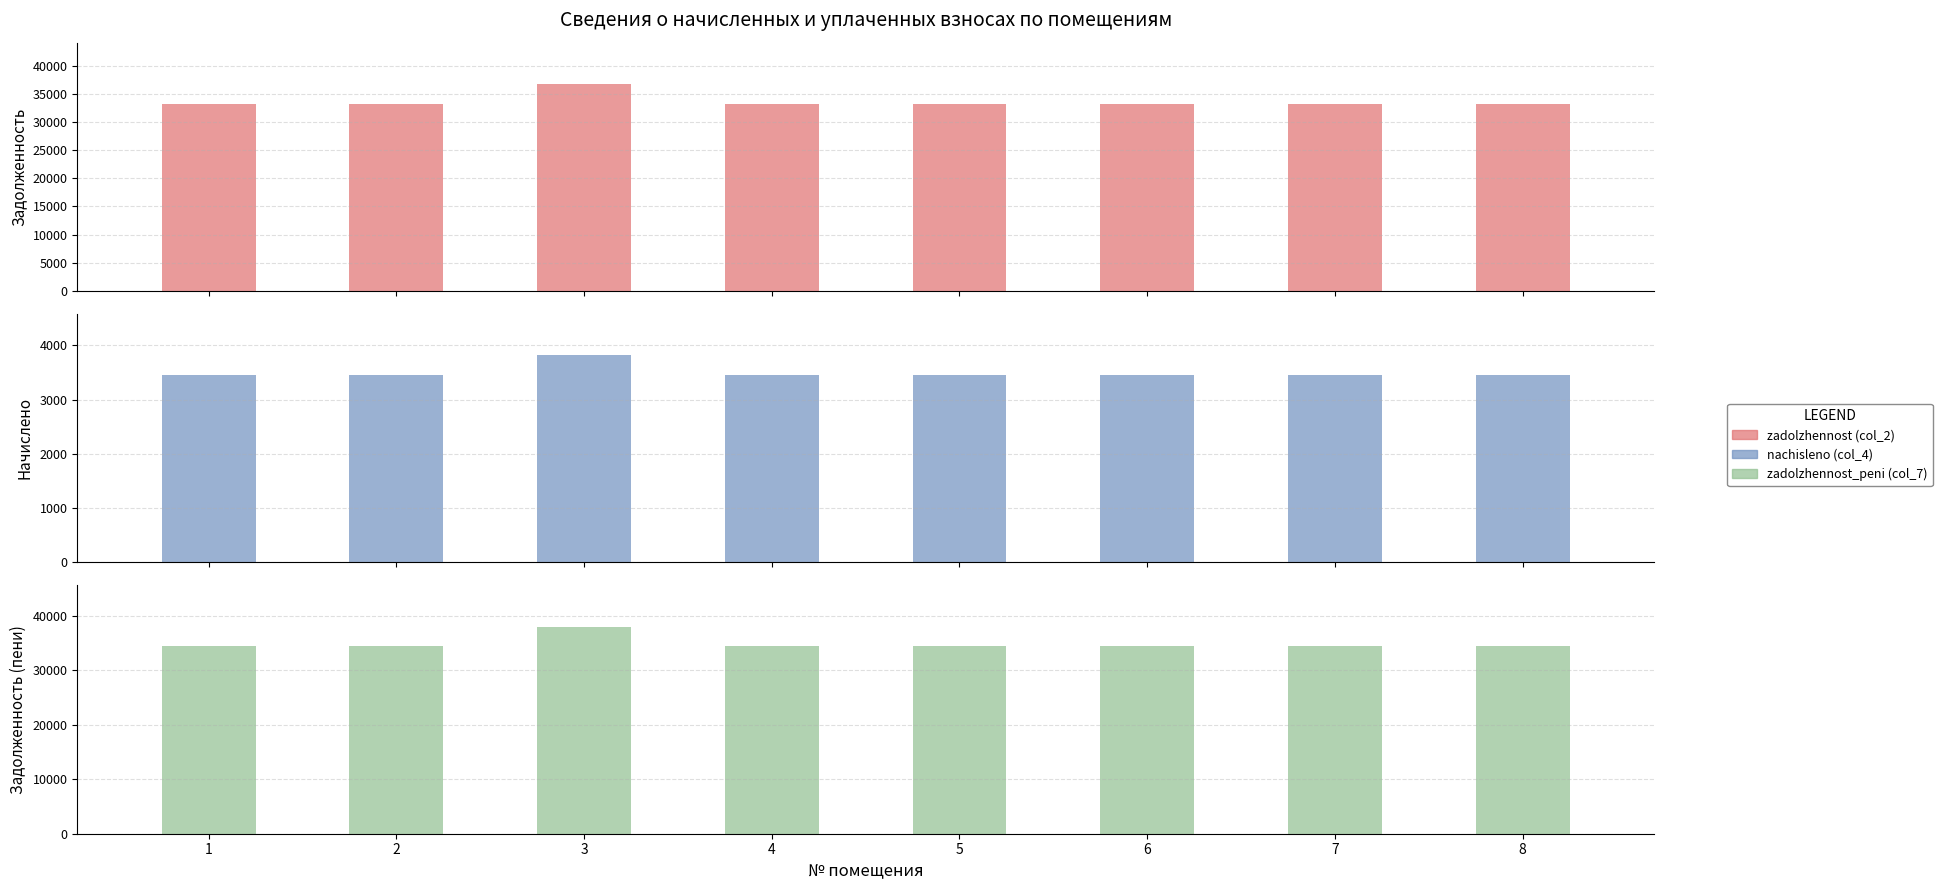

Is the value of nachisleno (col_4) at 3 greater than the value of zadolzhennost_peni (col_7) at 6?

No